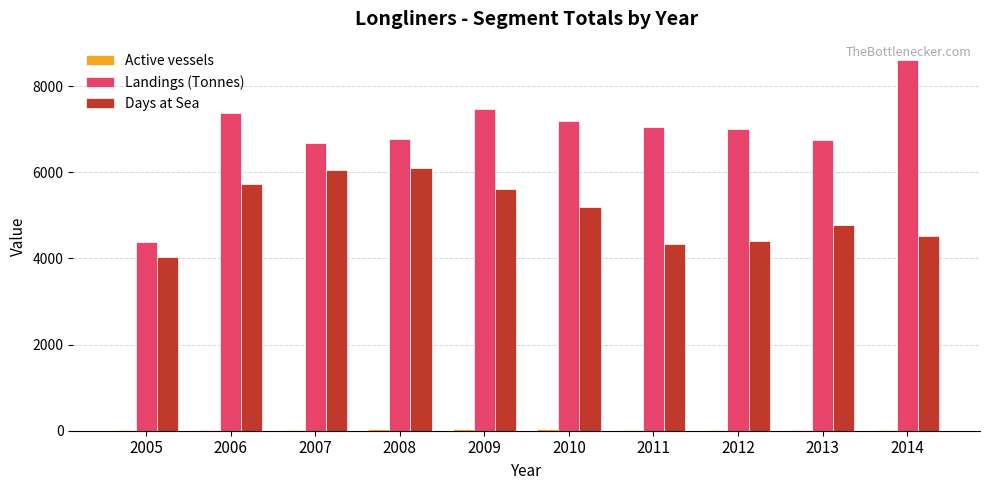

The Landings (Tonnes) series shows 7010.2 at 2012. True or false?

True